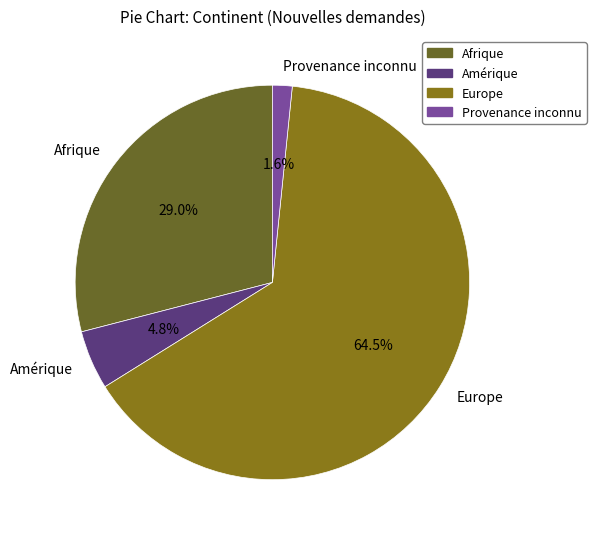

Between Provenance inconnu and Afrique, which is larger?

Afrique